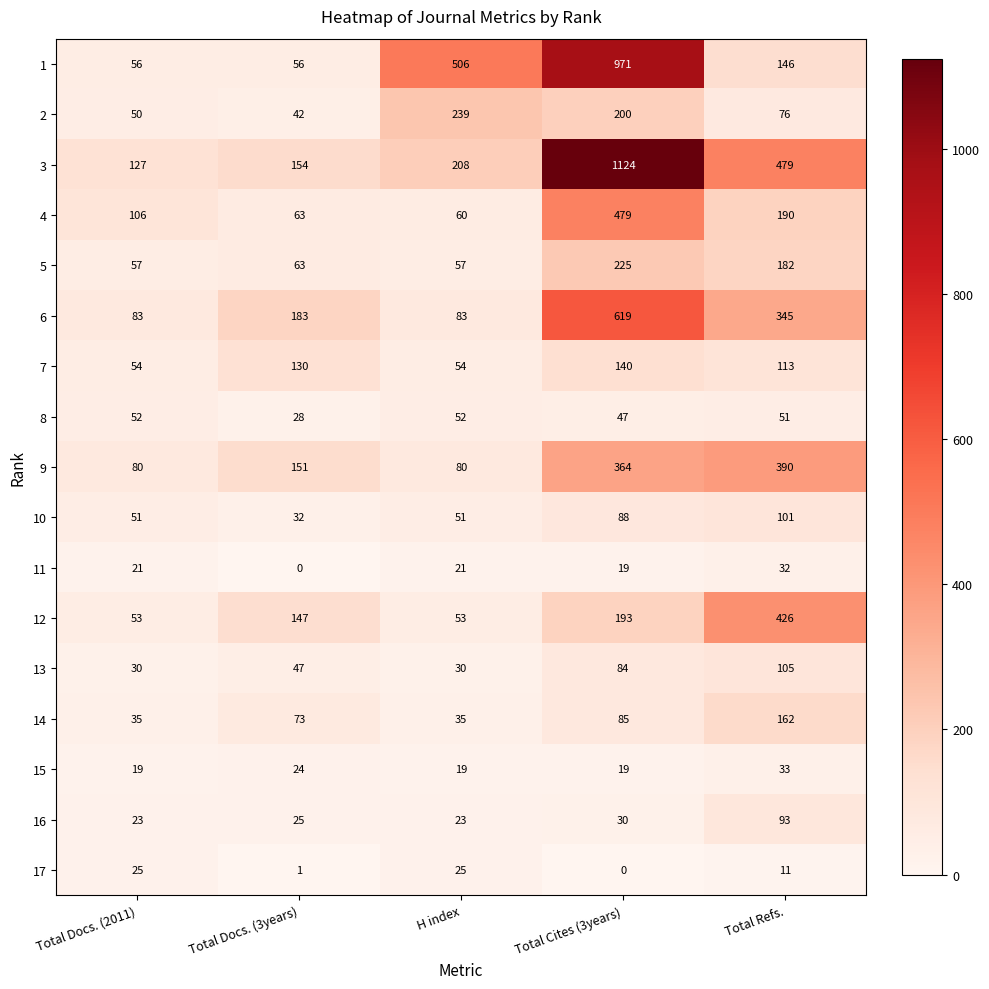

Count the number of categories in the chart.

5